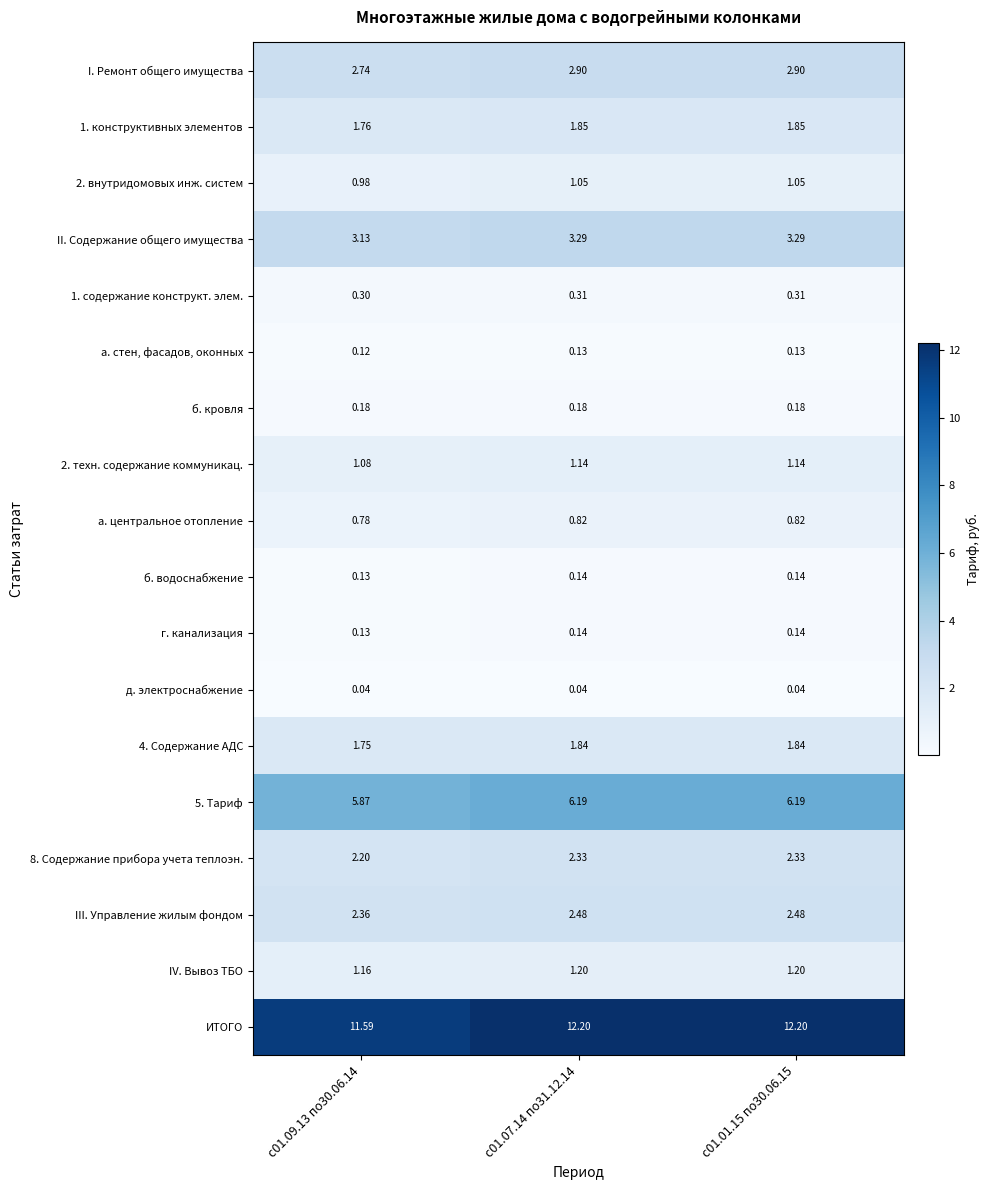

Which series changed the most between с01.09.13 по30.06.14 and с01.07.14 по31.12.14?

ИТОГО